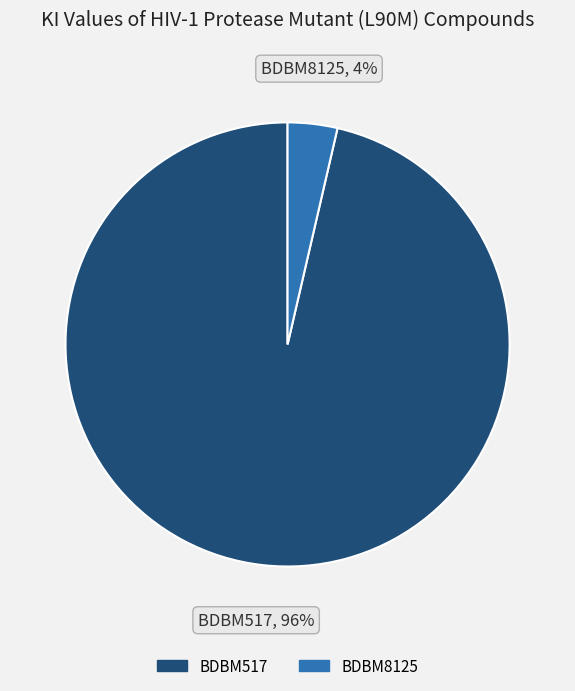

Between BDBM517 and BDBM8125, which is larger?

BDBM517